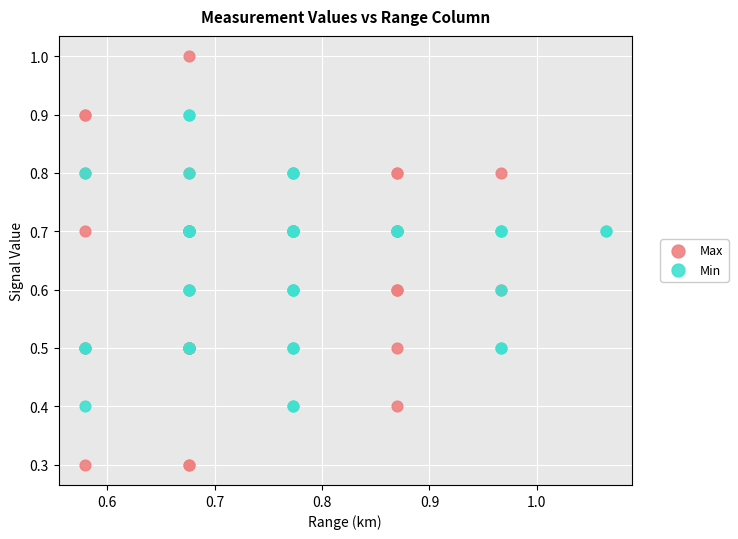

Which series reaches the maximum Y coordinate?

Max